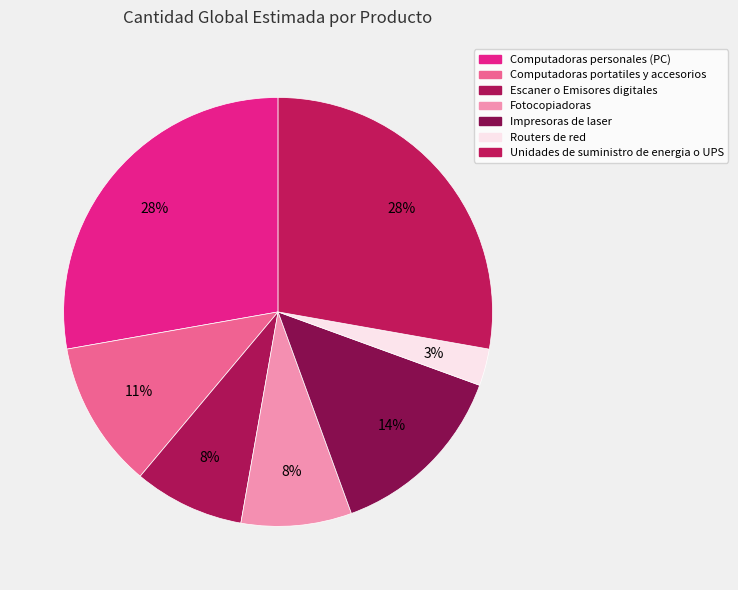

Is the sum of Fotocopiadoras and Impresoras de laser greater than half?

No